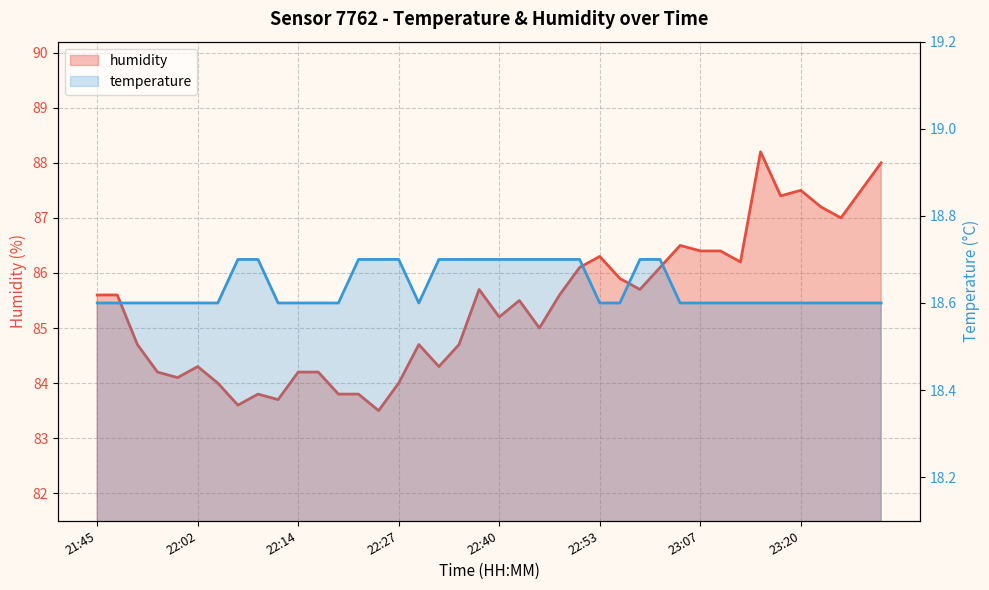

The temperature series shows 18.6 at 34. True or false?

True